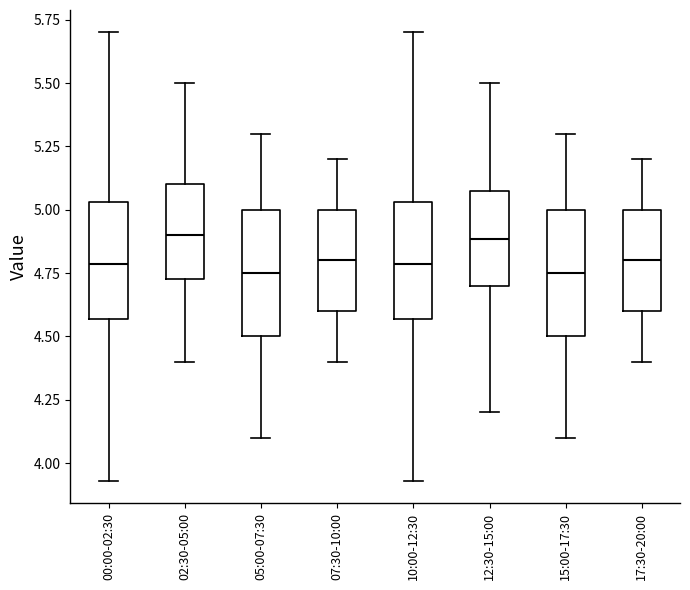

Reading left to right, transcribe this box plot: for each box, give where its median line is, the range the box spans, and where its two whiskers end, as read against the y-axis. The values are not printed on the chart, so give them approximately, as read against the axis.

00:00-02:30: median 4.80, box 4.55 to 5.05, whiskers 3.95 to 5.70
02:30-05:00: median 4.90, box 4.75 to 5.10, whiskers 4.40 to 5.50
05:00-07:30: median 4.75, box 4.50 to 5.00, whiskers 4.10 to 5.30
07:30-10:00: median 4.80, box 4.60 to 5.00, whiskers 4.40 to 5.20
10:00-12:30: median 4.80, box 4.55 to 5.05, whiskers 3.95 to 5.70
12:30-15:00: median 4.90, box 4.70 to 5.10, whiskers 4.20 to 5.50
15:00-17:30: median 4.75, box 4.50 to 5.00, whiskers 4.10 to 5.30
17:30-20:00: median 4.80, box 4.60 to 5.00, whiskers 4.40 to 5.20